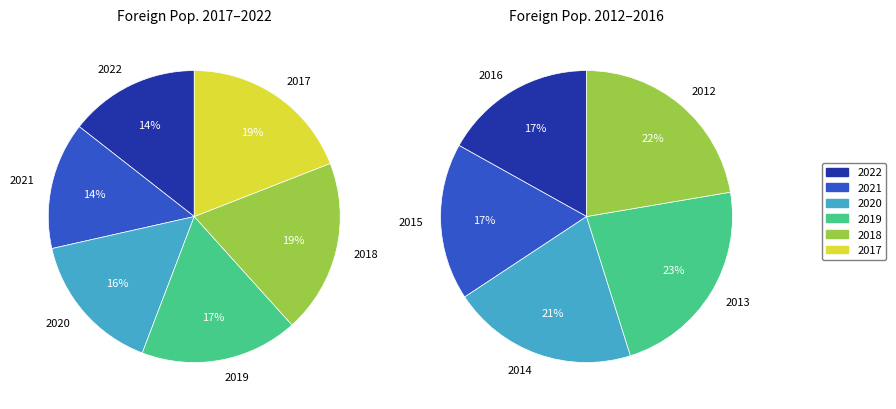

Between 2020 and 2019, which is larger?

2019